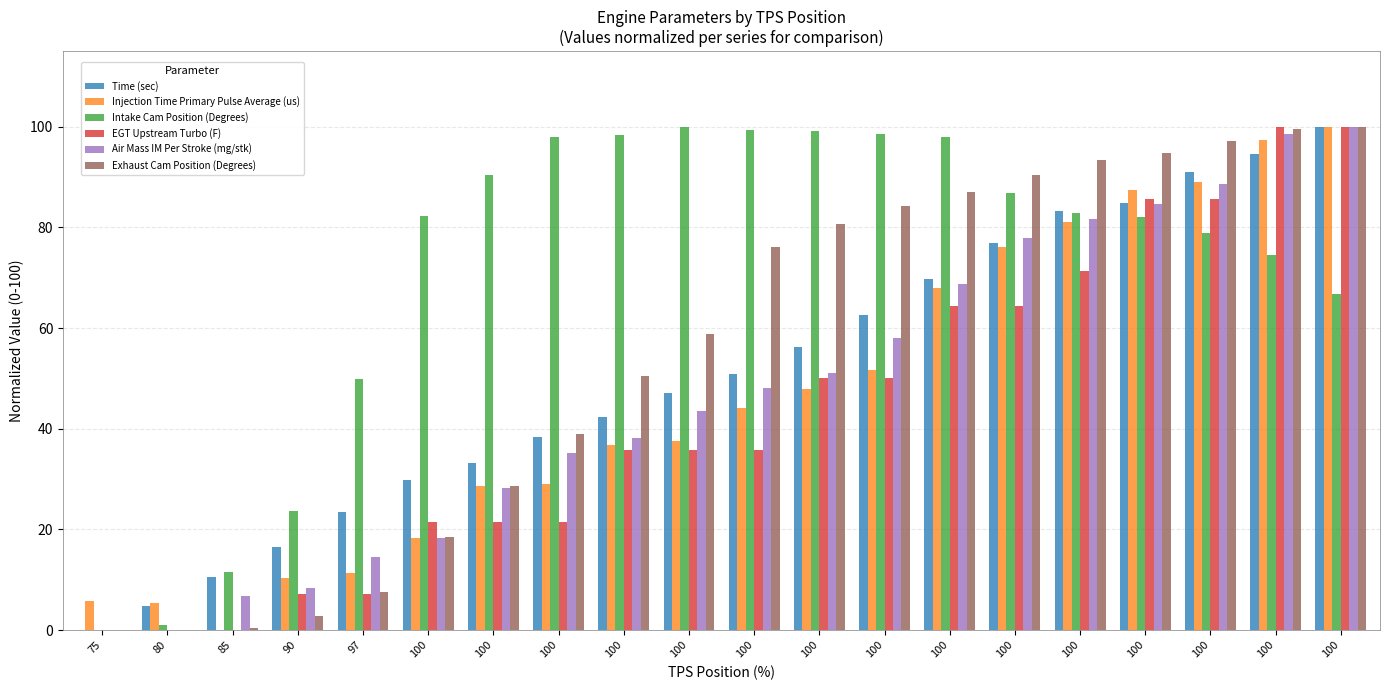

What is the difference between the maximum and second lowest values in the Injection Time Primary Pulse Average (us) series?

94.7